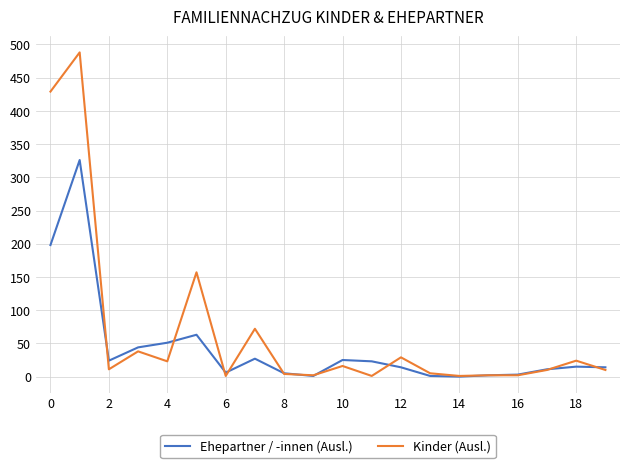

What is the highest value of the Kinder (Ausl.) series?

488